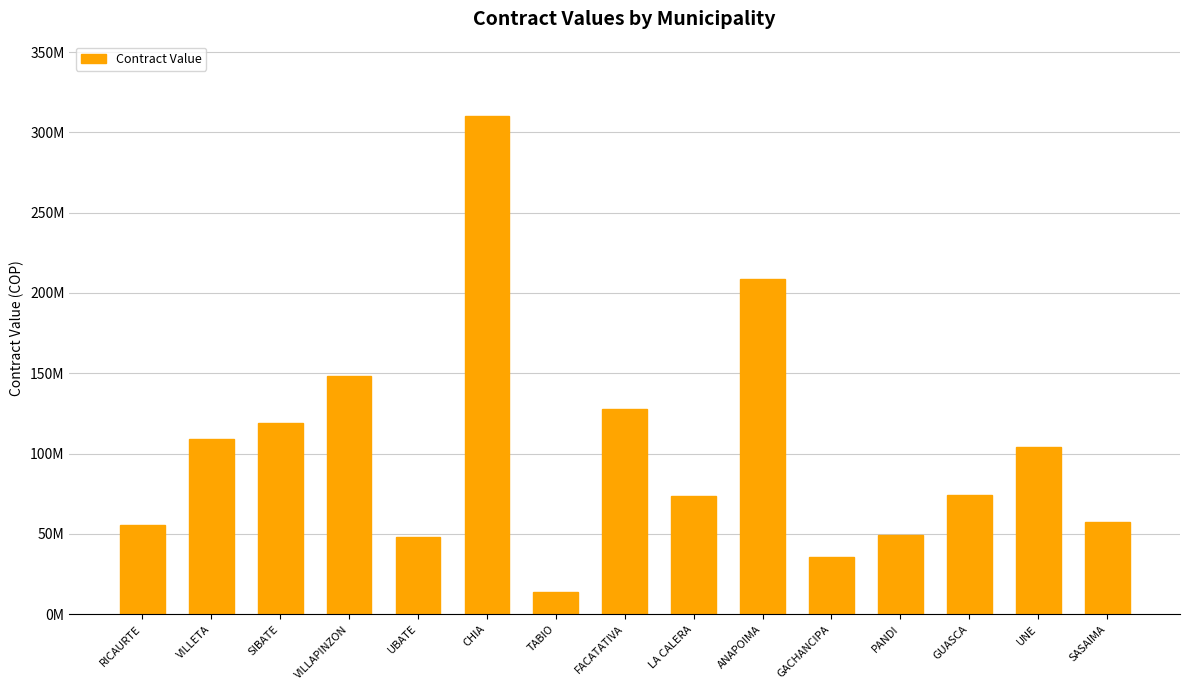

Approximately how many times larger is the value at FACATATIVA compared to UBATE?

2.6